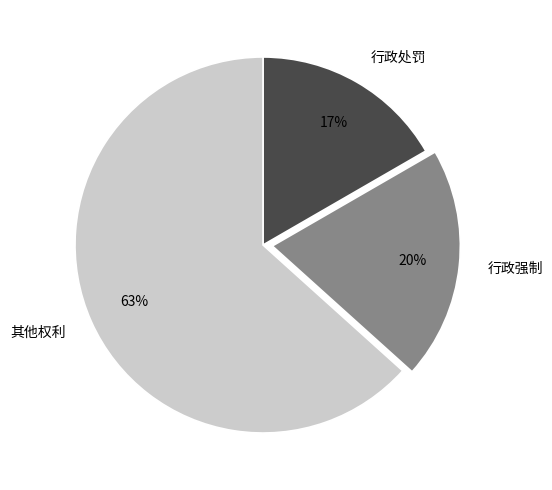

To the nearest percent, what portion does 其他权利 represent?

63%